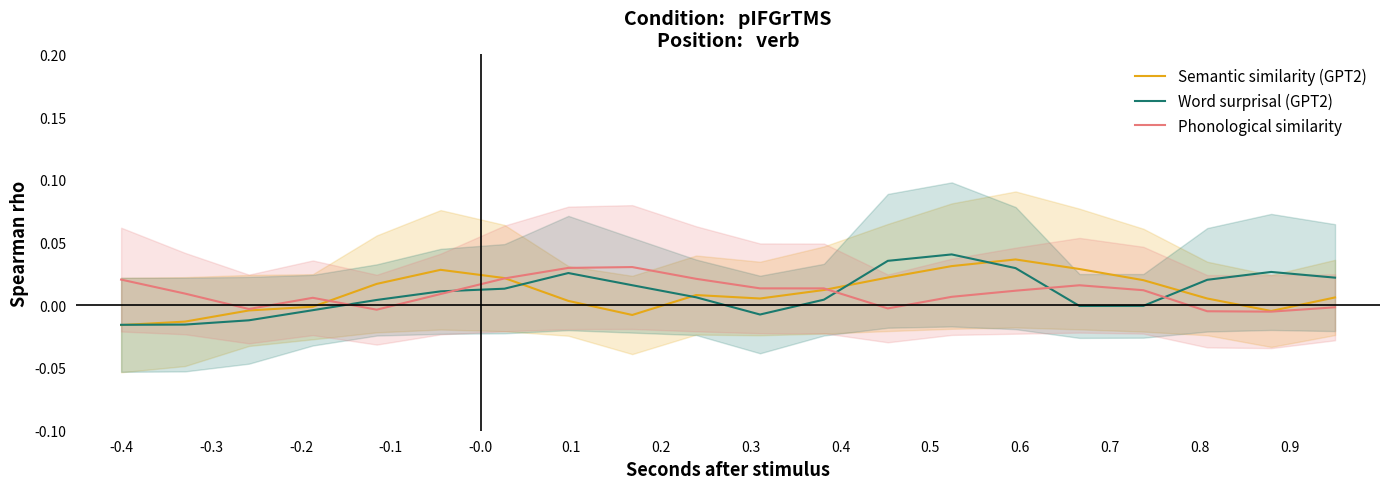

Which category has the lowest value in the Semantic similarity (GPT2) series?

-0.4